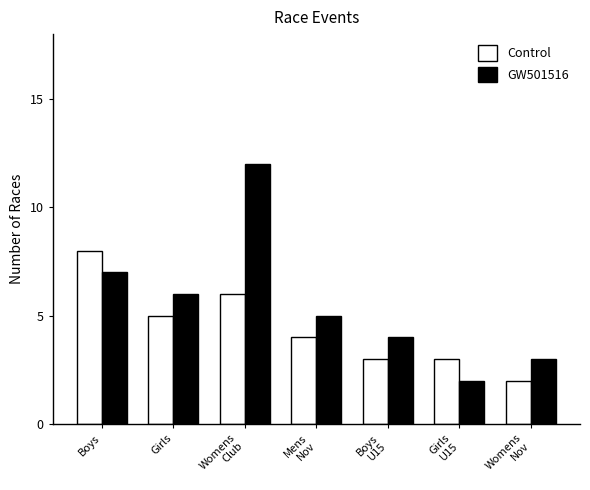

Are the bars horizontal?

No